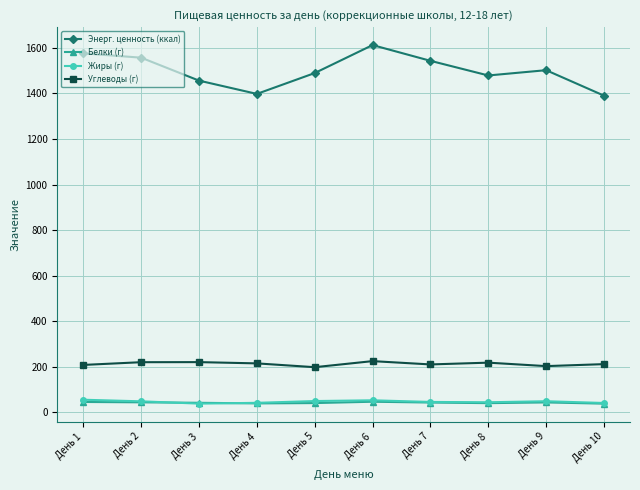

True or false: Углеводы (г) and Белки (г) intersect in this chart.

False